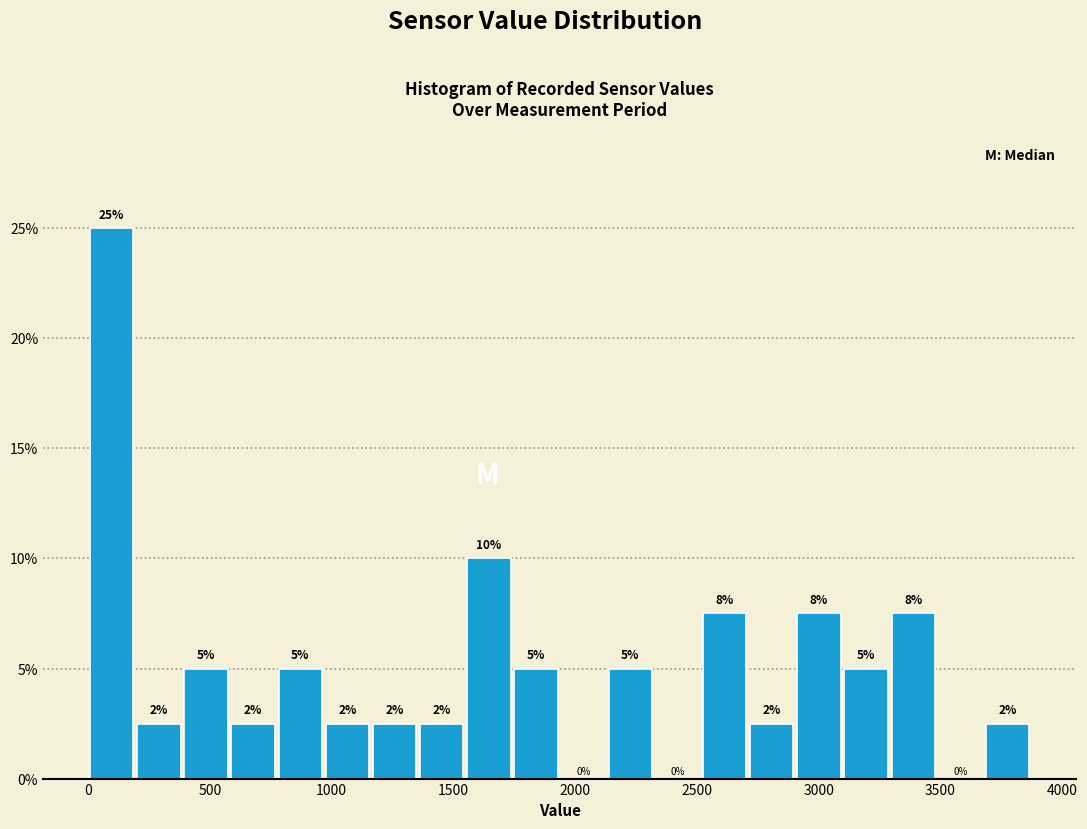

Around what value on the x-axis is the tallest bar? Give the approximate position of its centre, as read against the axis.

100